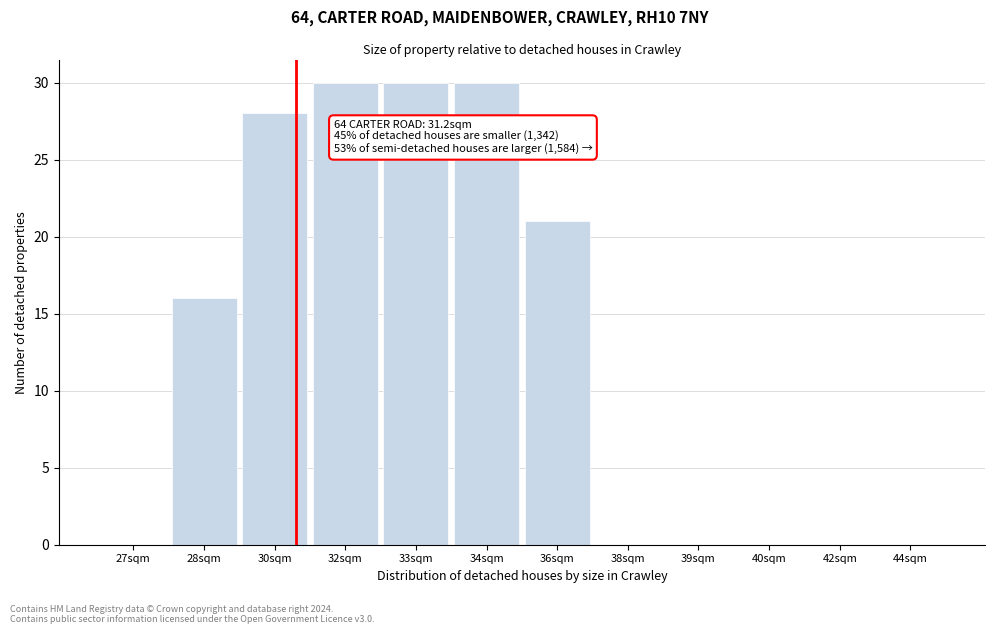

Reading left to right, extract all data points from this chart.

27sqm=0	28sqm=16	30sqm=28	32sqm=30	33sqm=30	34sqm=30	36sqm=21	38sqm=0	39sqm=0	40sqm=0	42sqm=0	44sqm=0